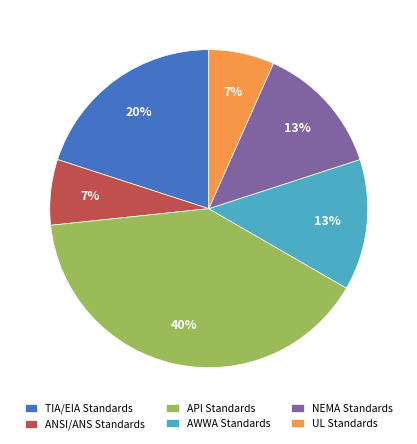

How many segments does this pie chart have?

6